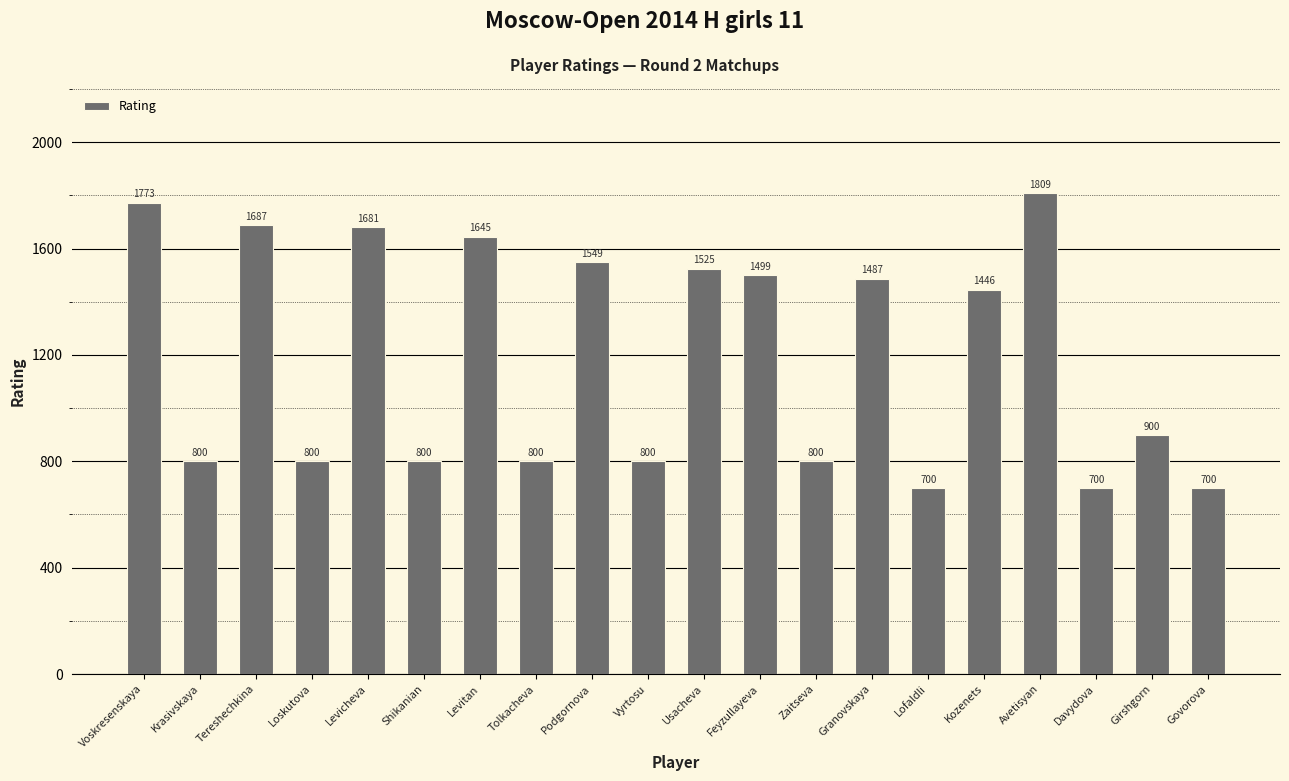

Reading left to right, transcribe all the data shown in this chart.

1773	800	1687	800	1681	800	1645	800	1549	800	1525	1499	800	1487	700	1446	1809	700	900	700